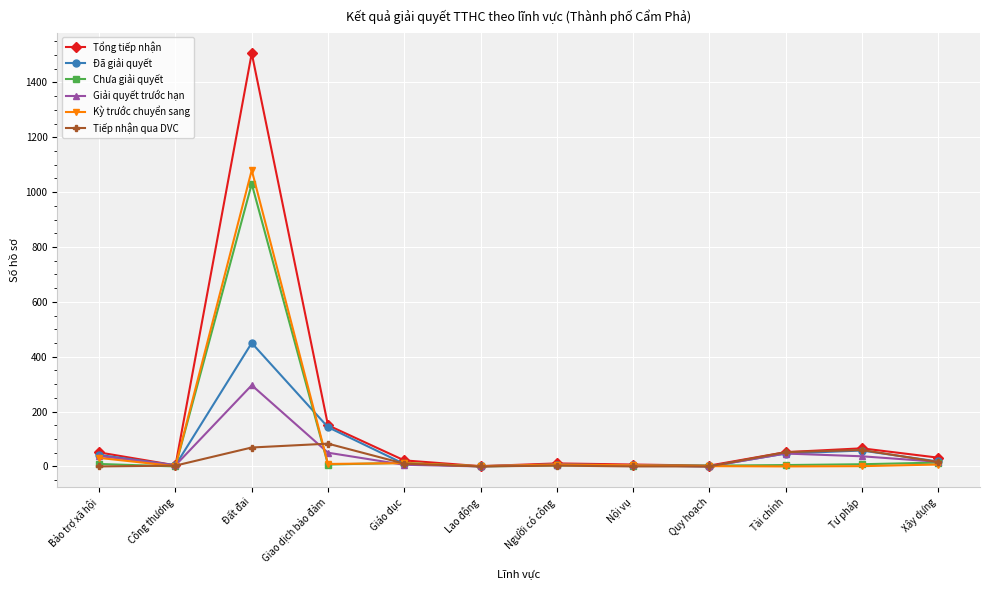

At which category does Tổng tiếp nhận reach its first local valley?

Công thương